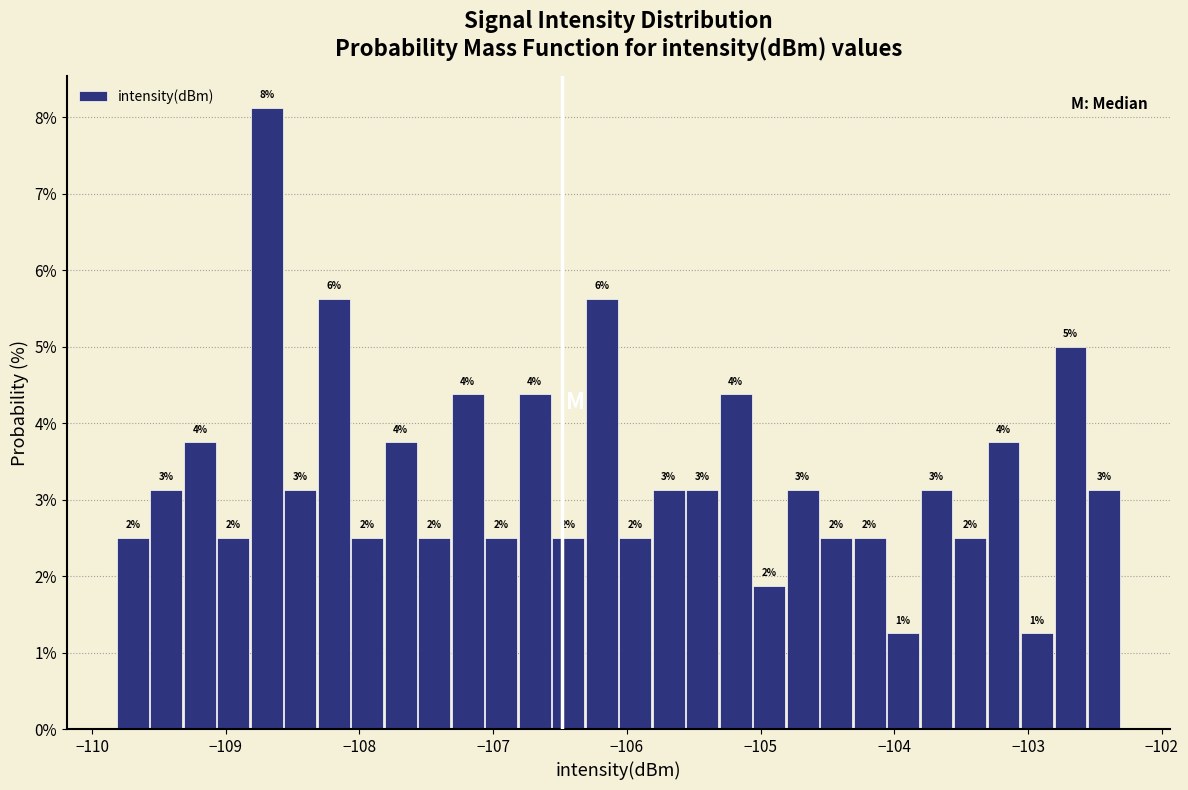

Around what value on the x-axis is the tallest bar? Give the approximate position of its centre, as read against the axis.

-108.7